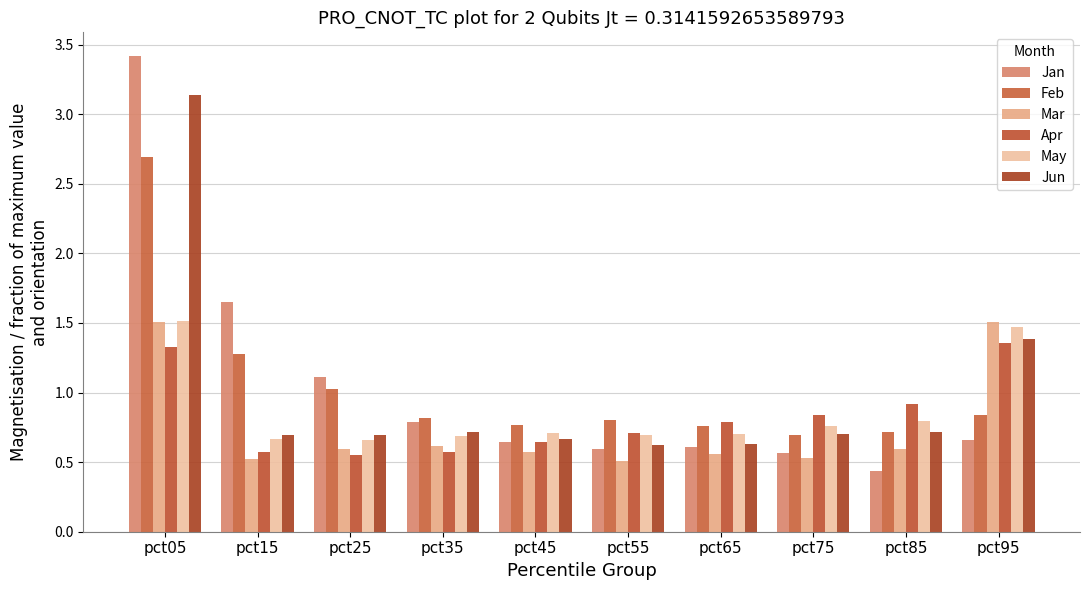

What is the total value across all series at pct55?

3.9